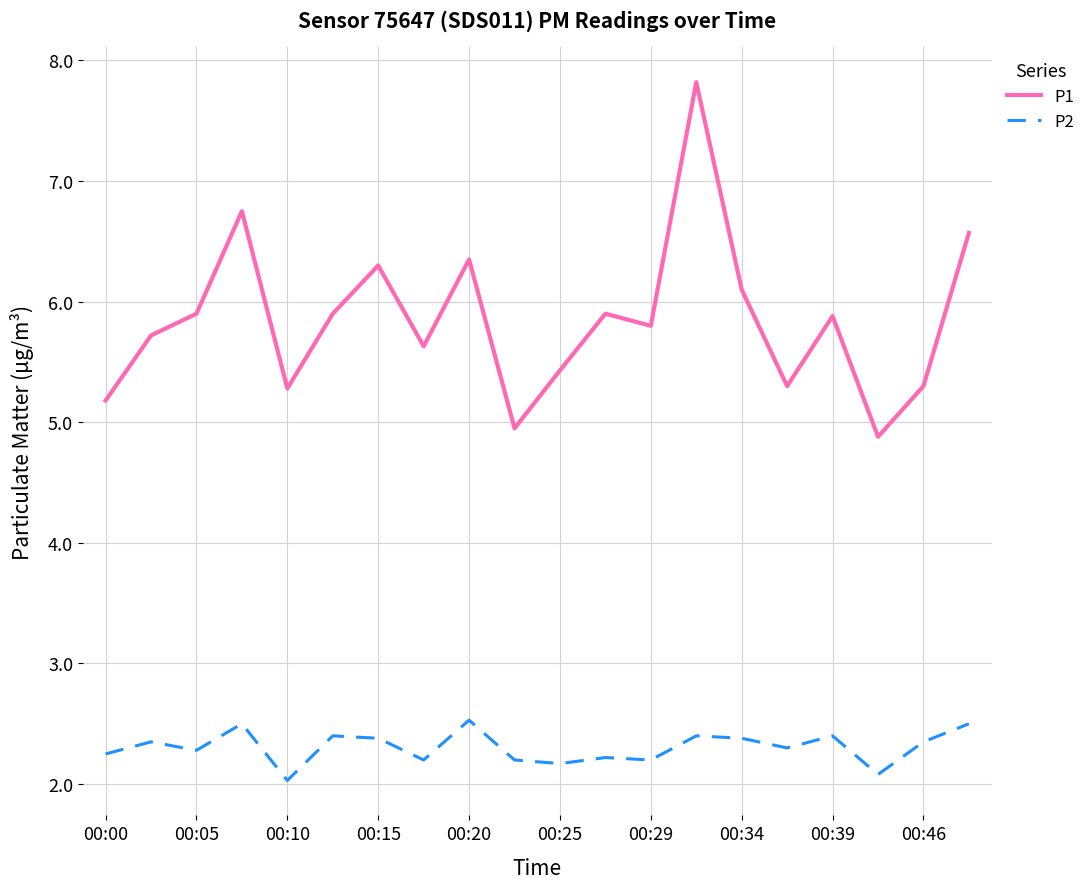

True or false: P1 and P2 intersect in this chart.

False